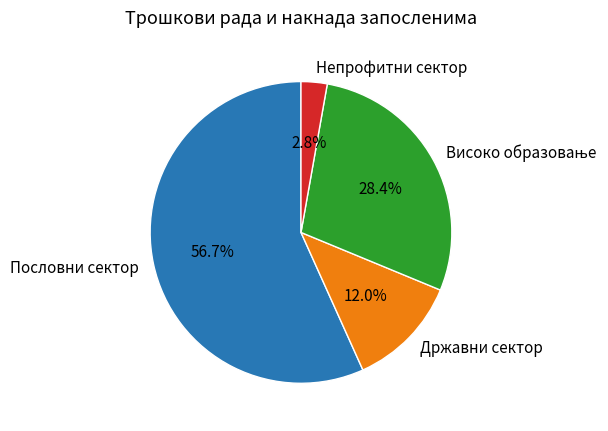

True or false: Државни сектор accounts for 23% of the total.

False